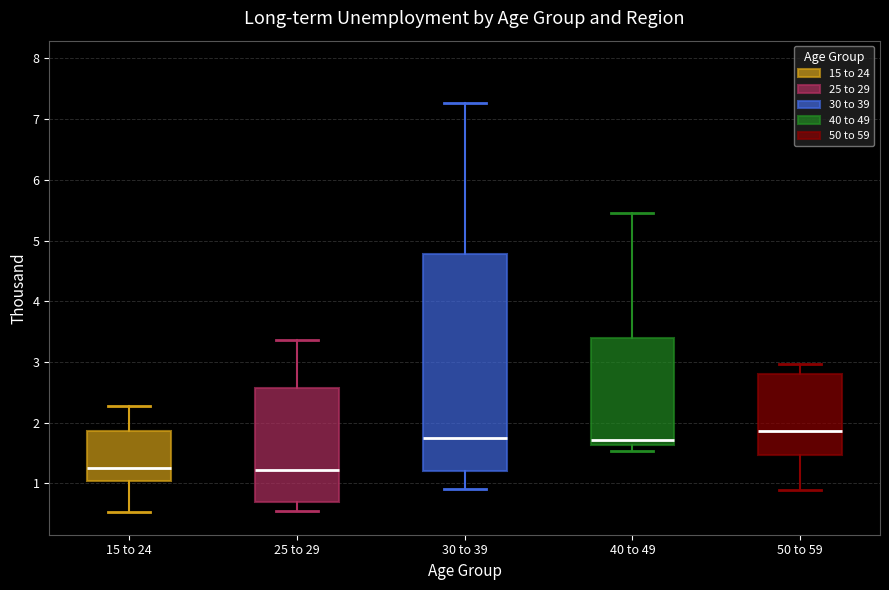

Comparing the boxes themselves (not the whiskers), which one is the tallest?

30 to 39